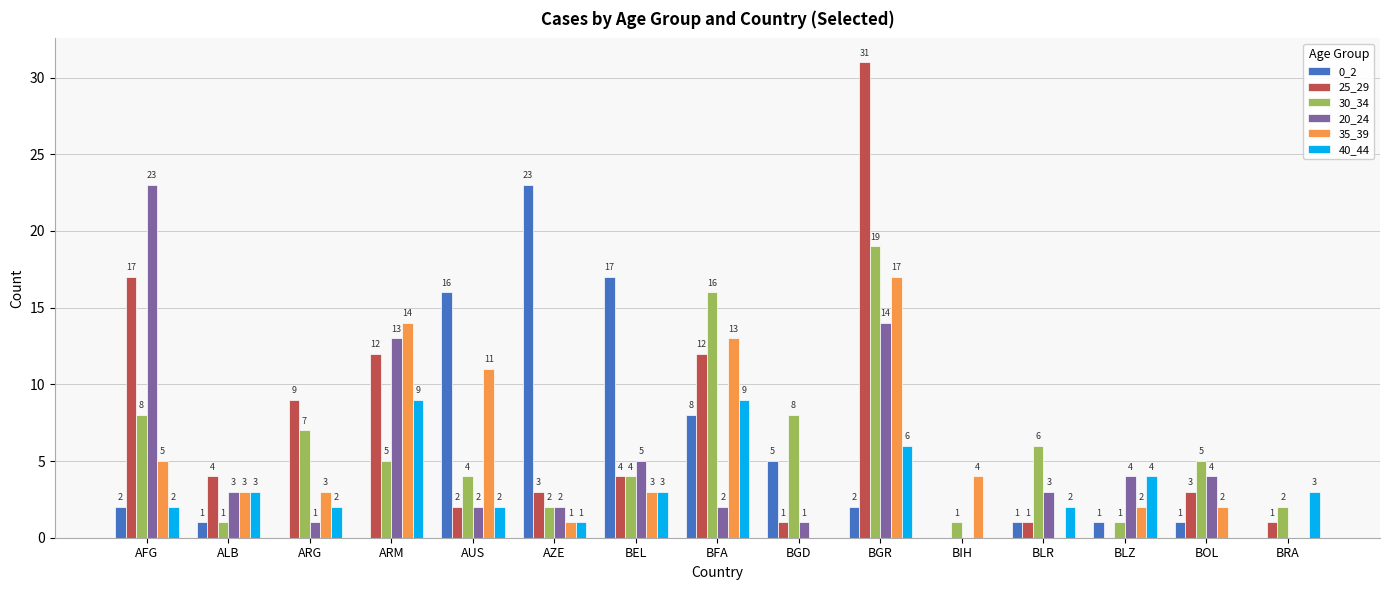

Is it true that 30_34 equals 1 at ALB?

True